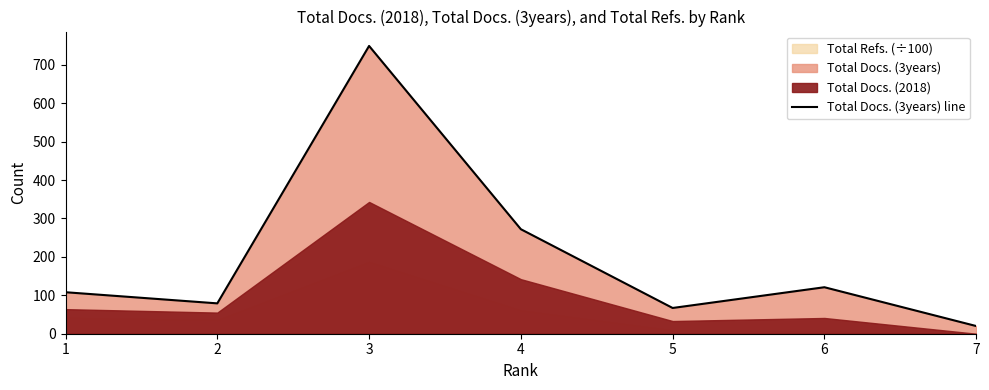

What is the minimum value shown in the chart?

20